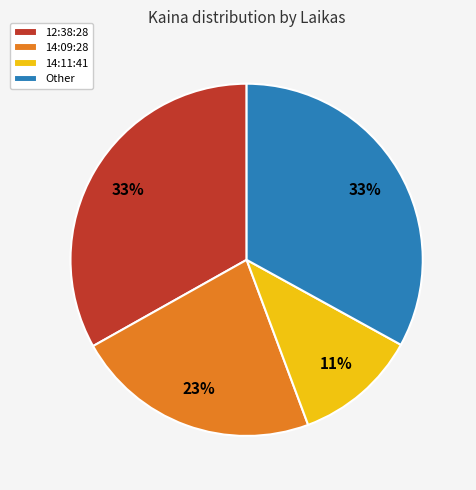

What percentage is the 14:09:28 slice, to the nearest percent?

23%